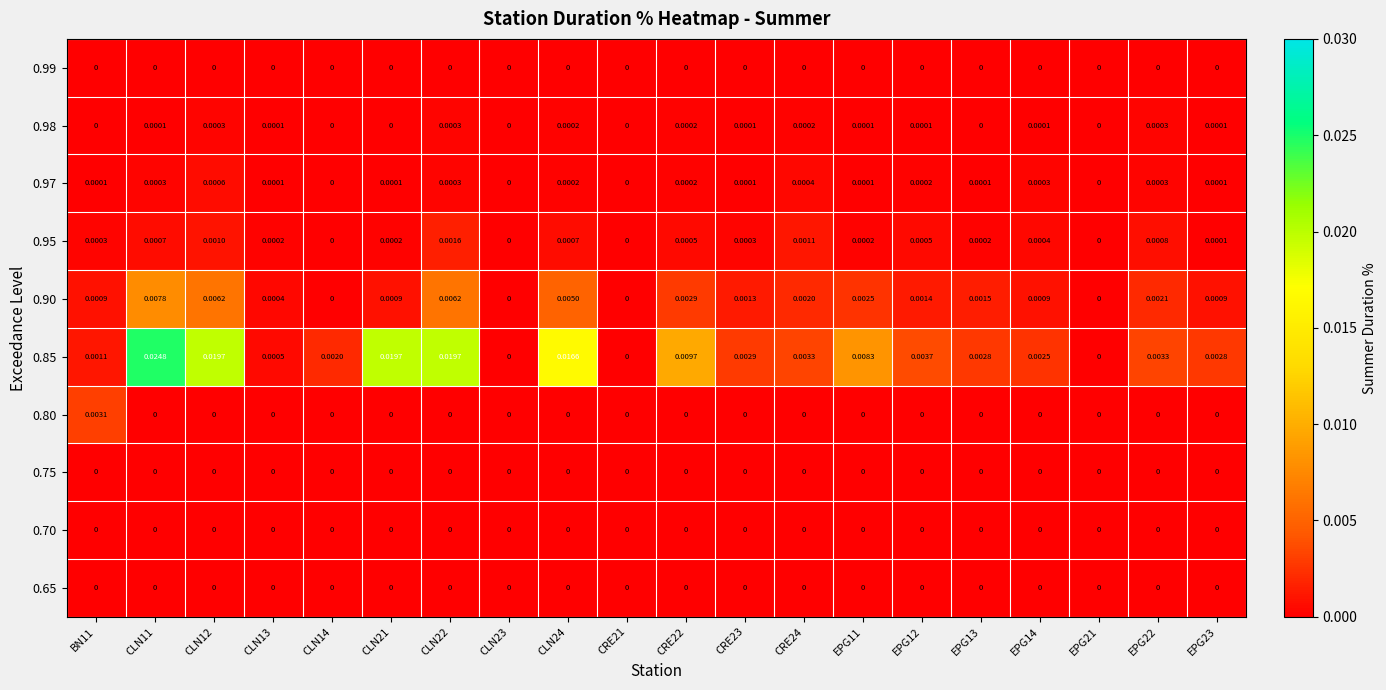

Is the value of 0.85 at CRE22 greater than the value of 0.75 at EPG12?

Yes